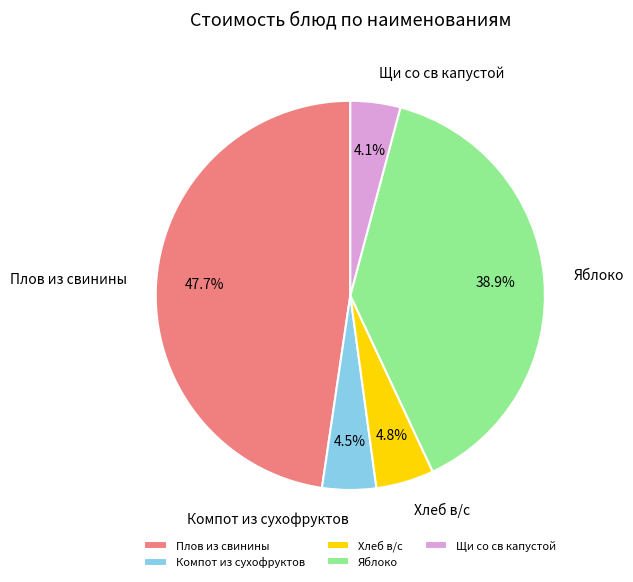

What percentage do Компот из сухофруктов and Яблоко together represent?

43.4%